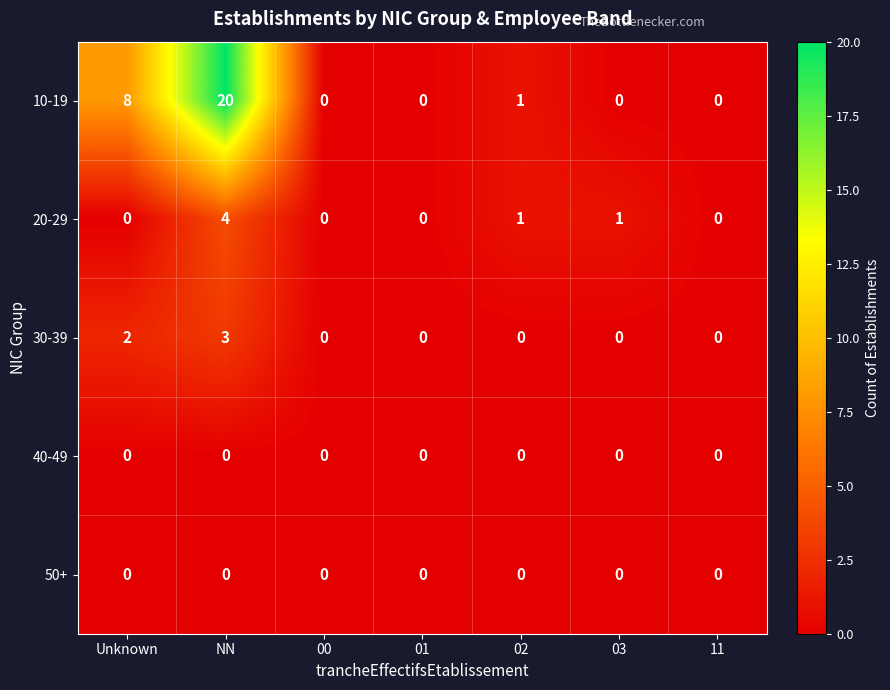

Which series has the largest total across all categories?

10-19